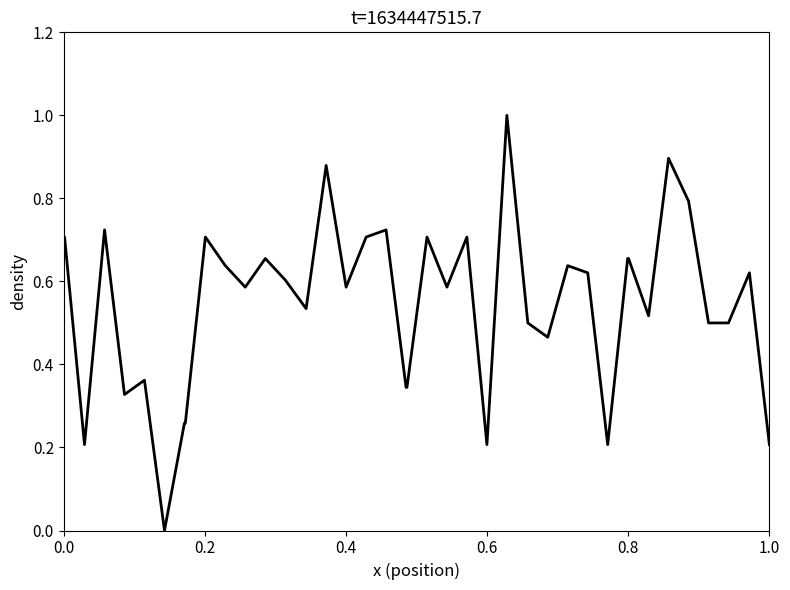

How many positive values are there?

39